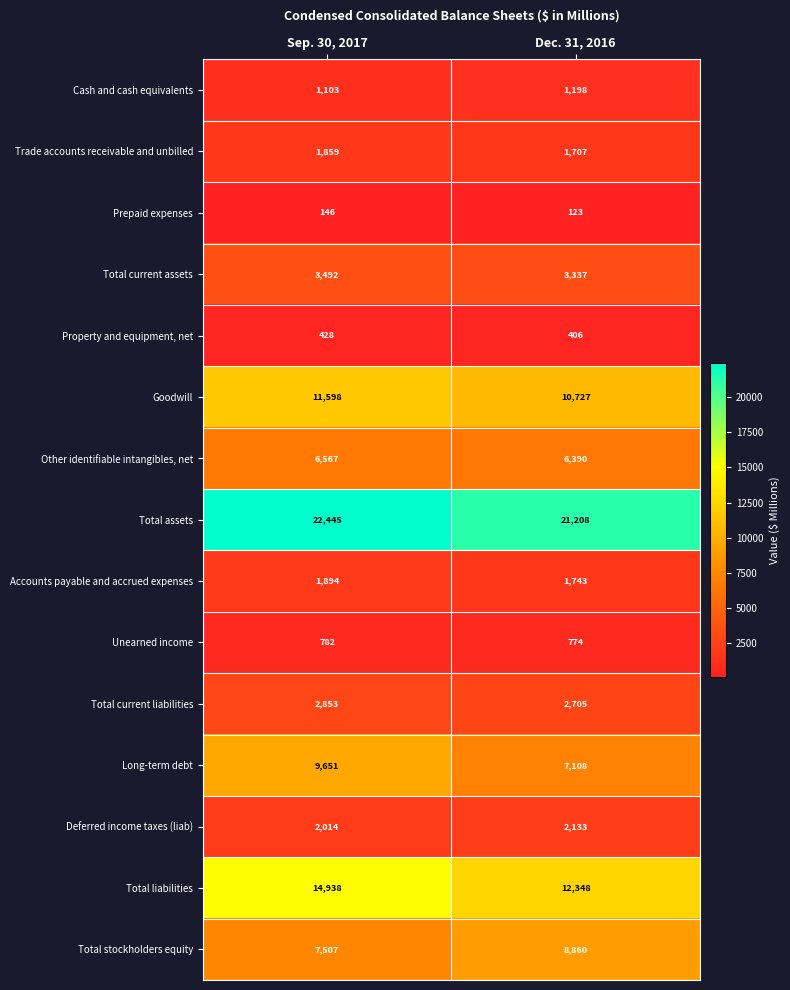

Where is Total assets nearest to the value 21826?

Dec. 31, 2016